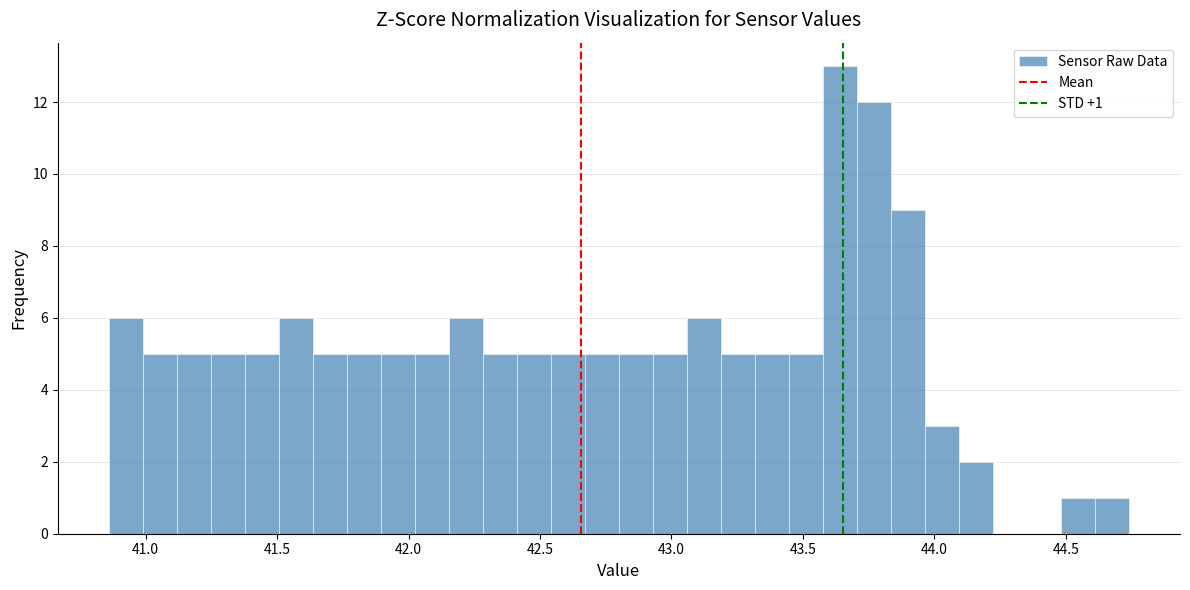

Read against the x-axis, roughly where is the centre of the tallest bar?

43.65